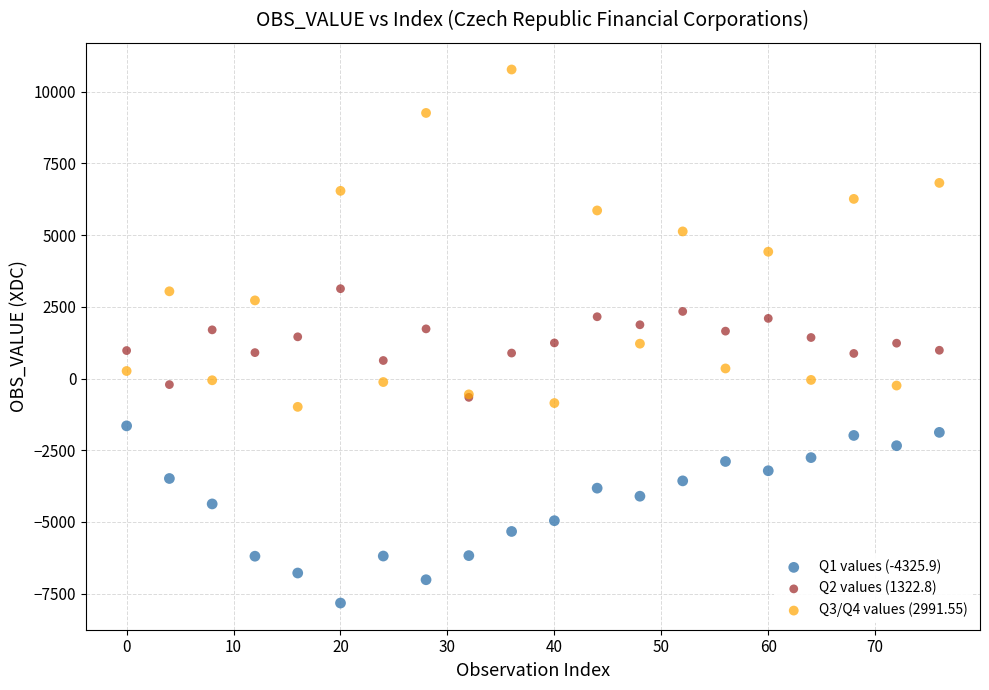

Which series has the widest spread of Y values?

Q3/Q4 values (2991.55)